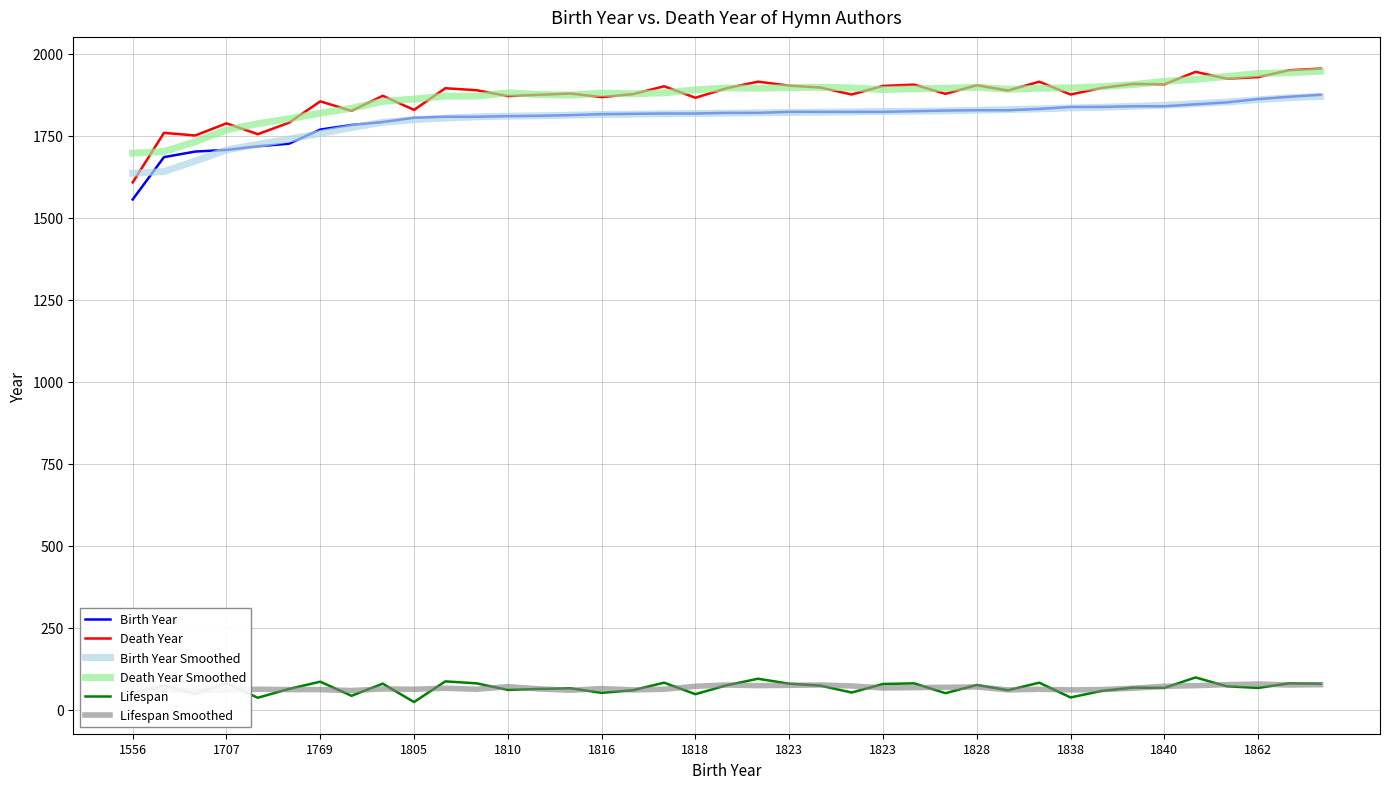

The Birth Year Smoothed series shows 1818 at 1818. True or false?

True